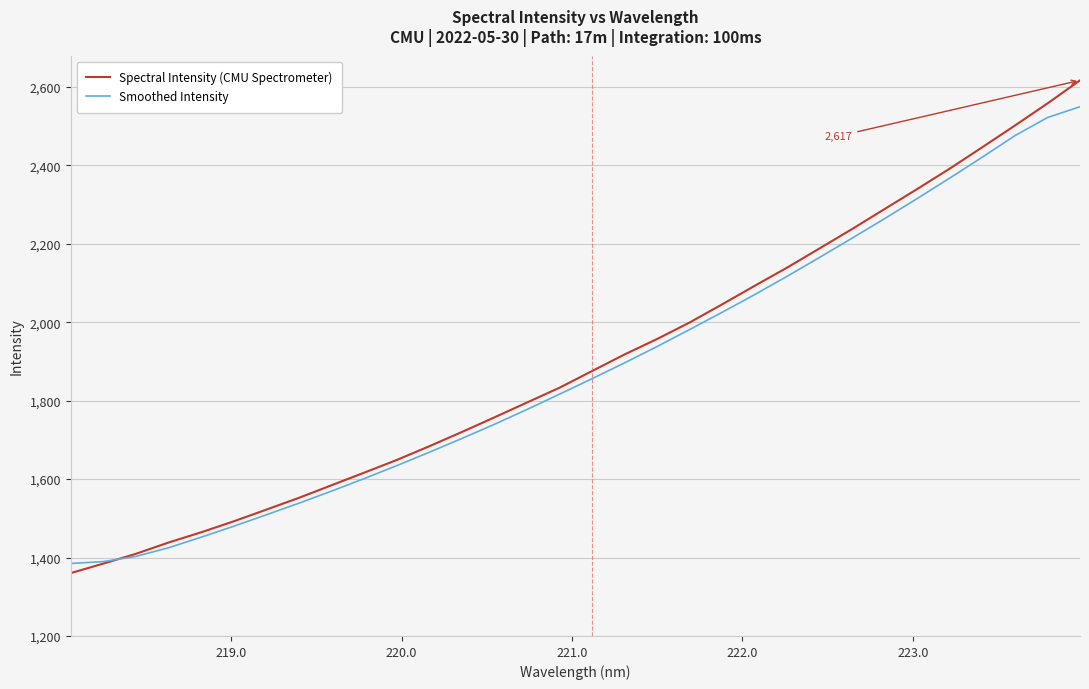

List the series in order of their peak value, highest first.

Spectral Intensity (CMU Spectrometer), Smoothed Intensity